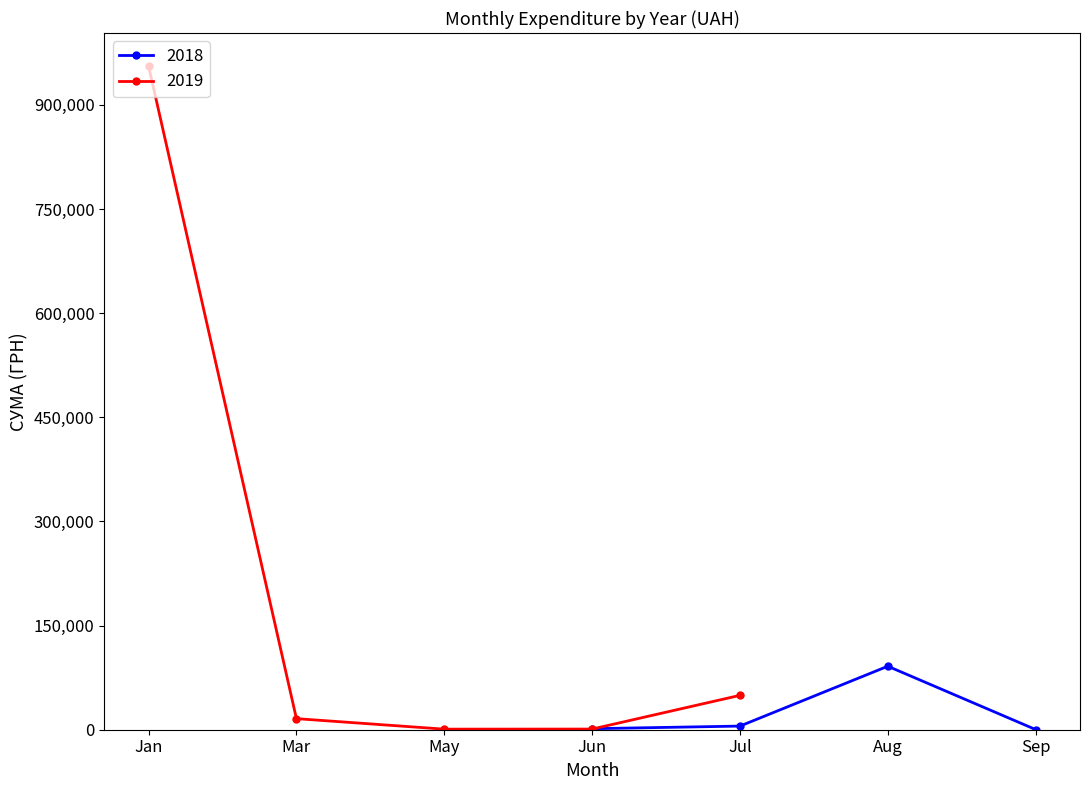

Which series has the largest total across all categories?

2019